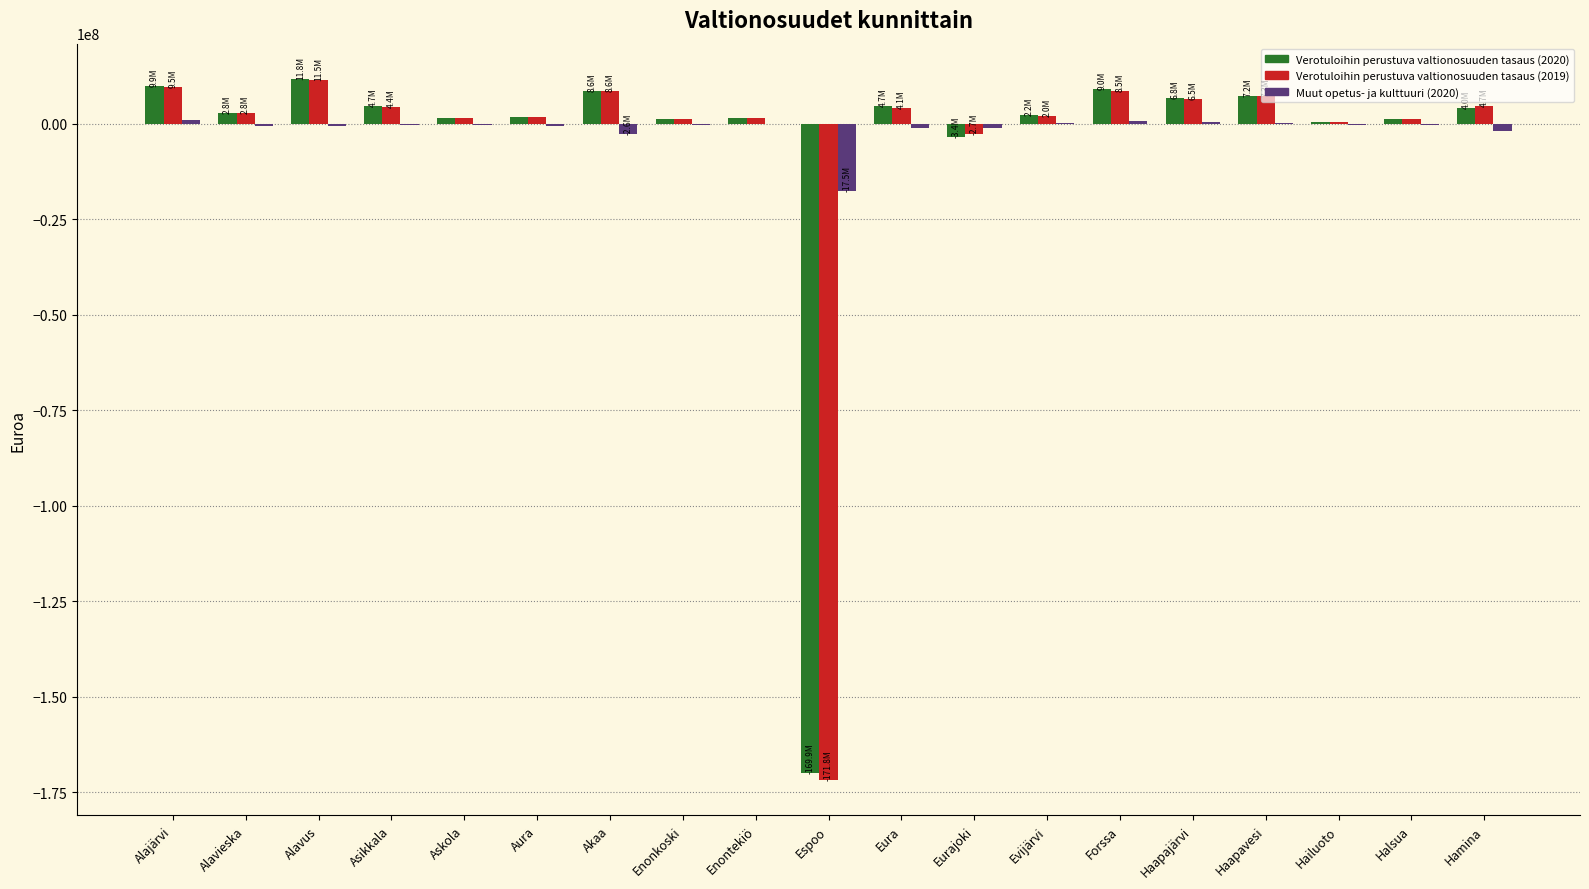

What is the difference between the Muut opetus- ja kulttuuri (2020) values at Haapajärvi and Espoo?

18013482.0